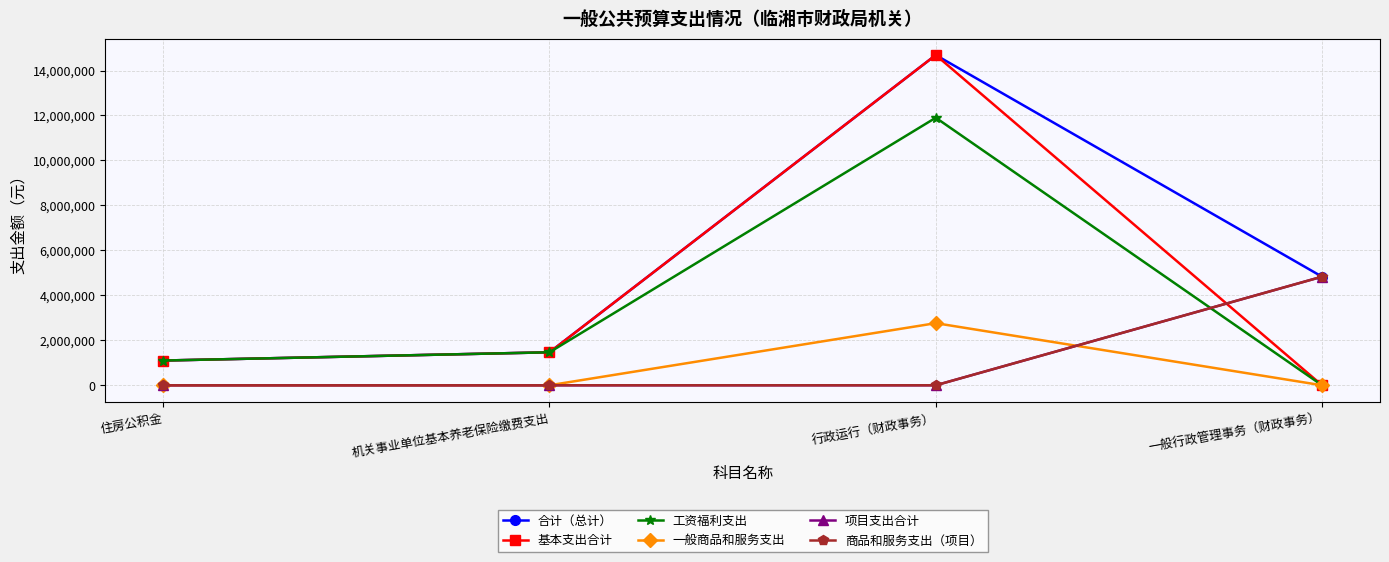

The 基本支出合计 series shows -8144532.5 at 一般行政管理事务（财政事务）. True or false?

False